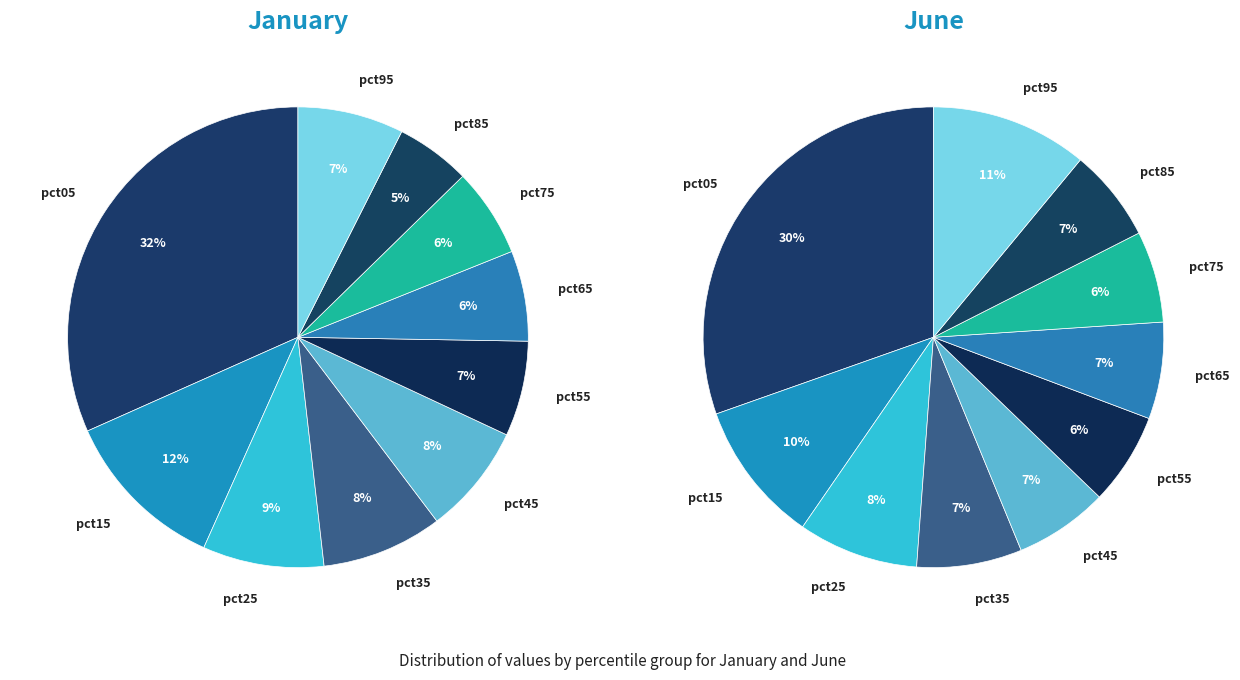

Which series changed the most between pct25 and pct45?

Jun